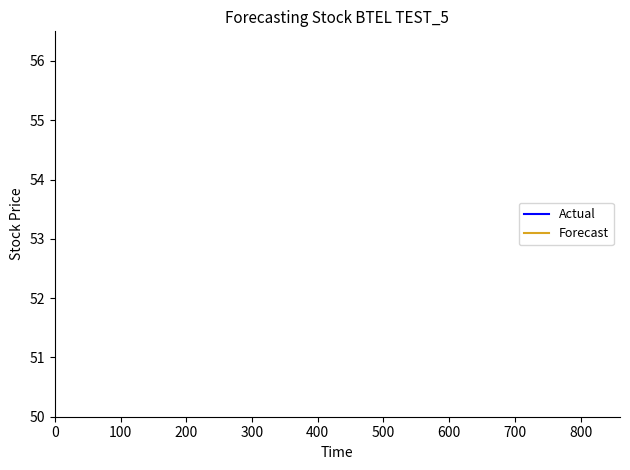

True or false: Forecast has more than 2 interior local peaks.

False